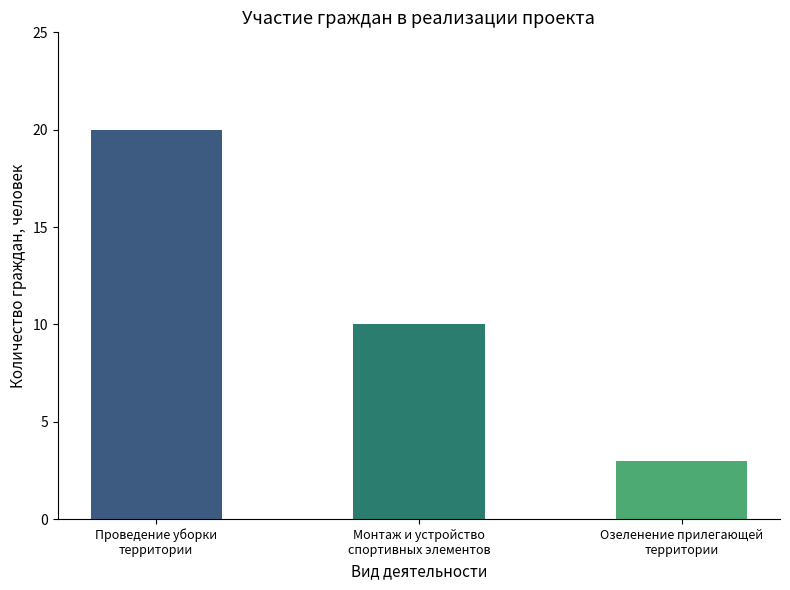

How many values are below 10?

1